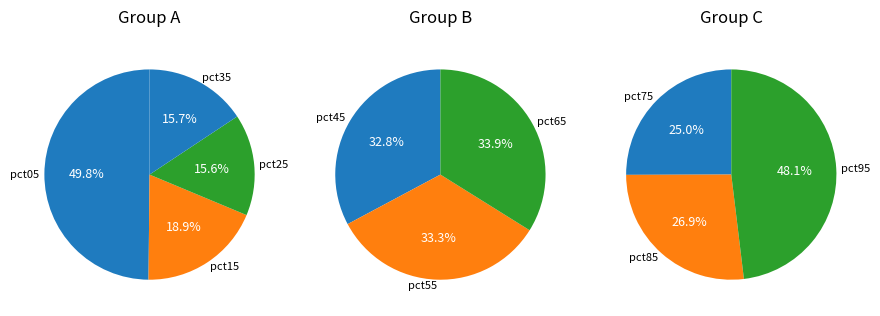

Count the number of slices in the pie.

10